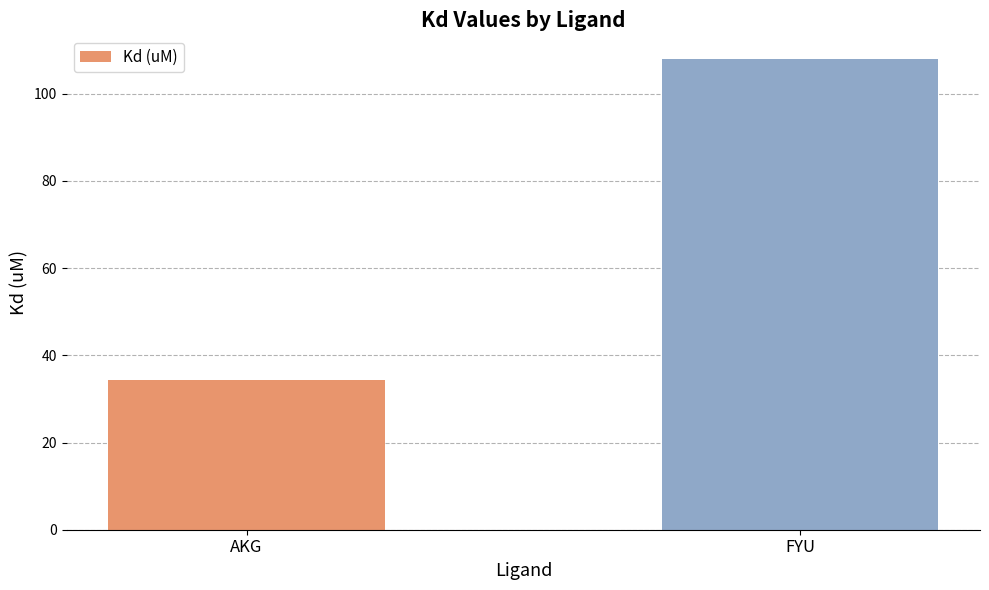

Does the chart contain stacked bars?

No